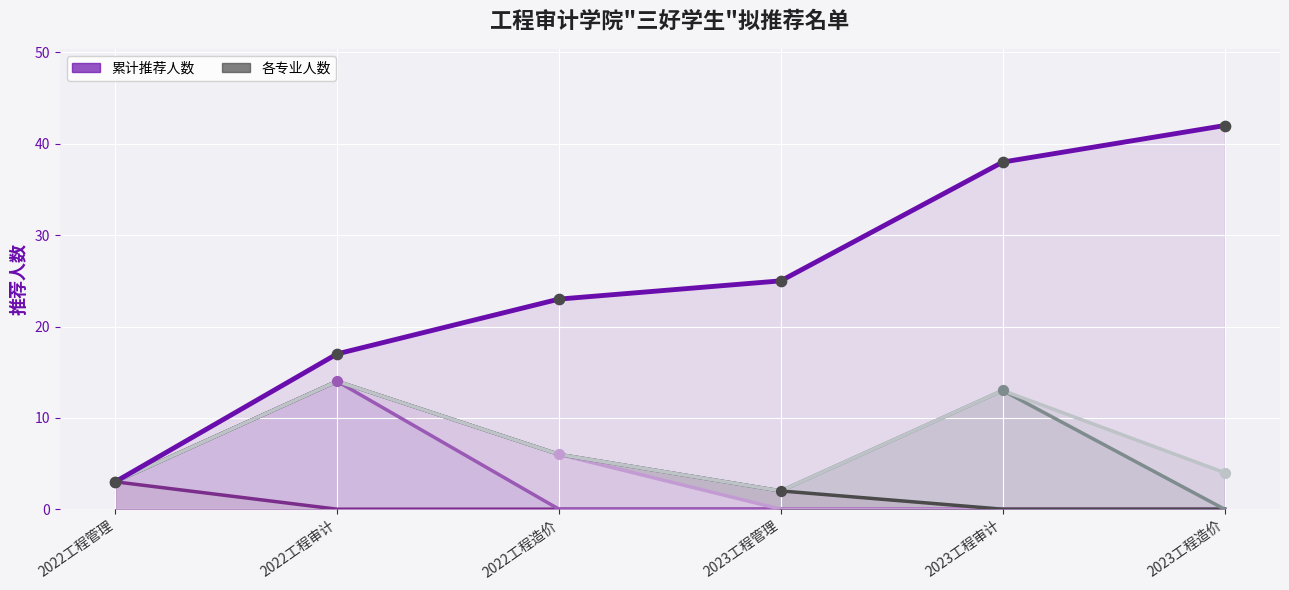

What is the total value across all series at 2023工程审计?

76